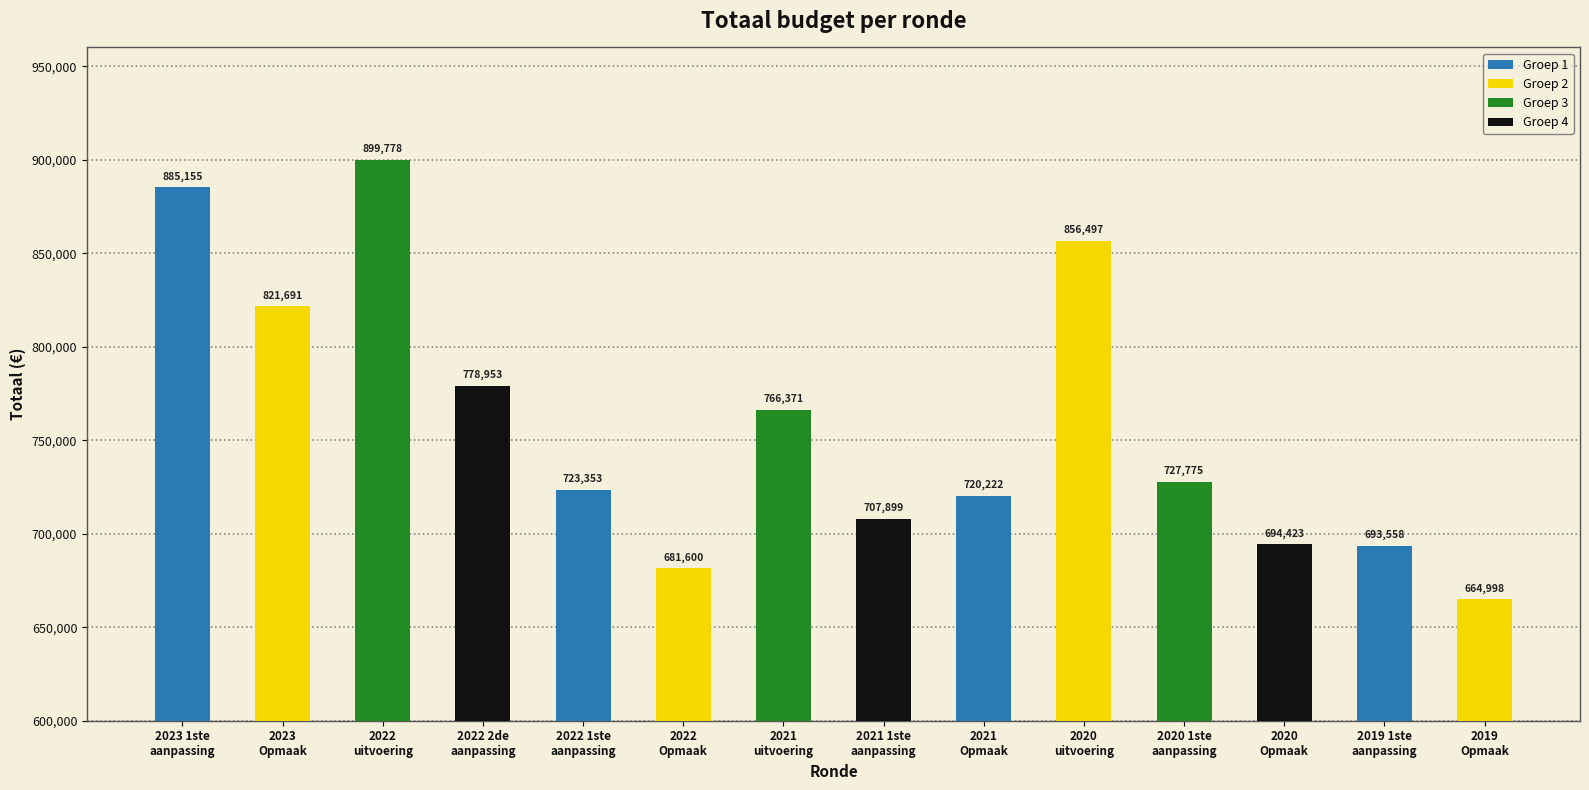

What is the ratio of the value at 2021
uitvoering to the value at 2020
uitvoering?

0.9